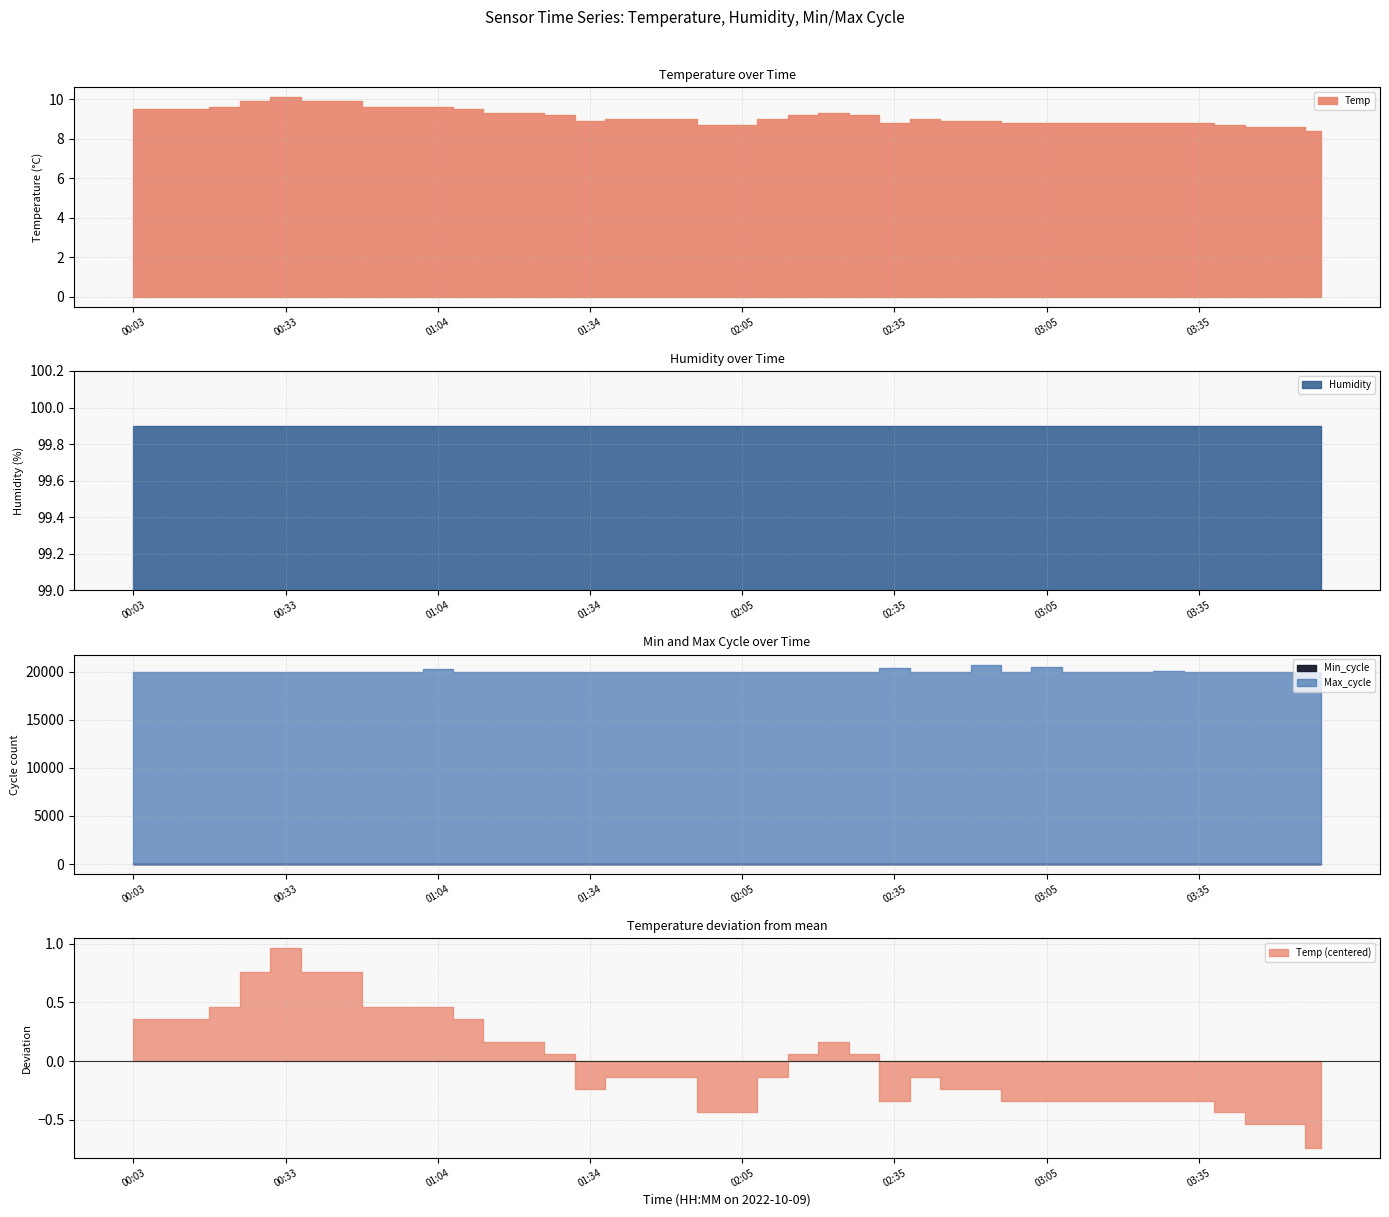

True or false: Min_cycle and Humidity cross at least once.

False